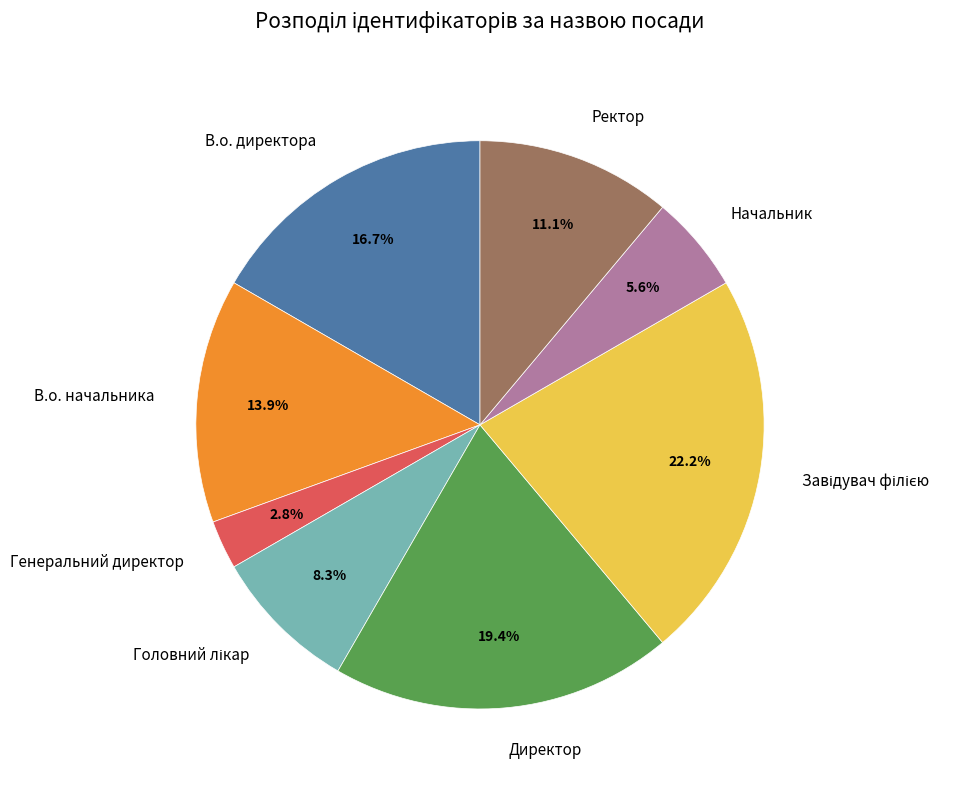

What percentage do Директор and В.о. начальника together represent?

33.3%